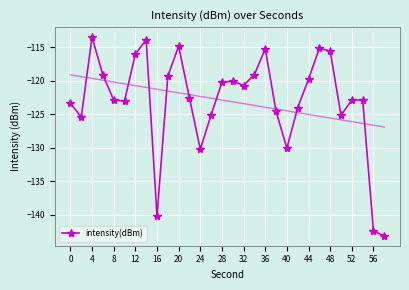

Where does the intensity(dBm) series first go above -122?

4